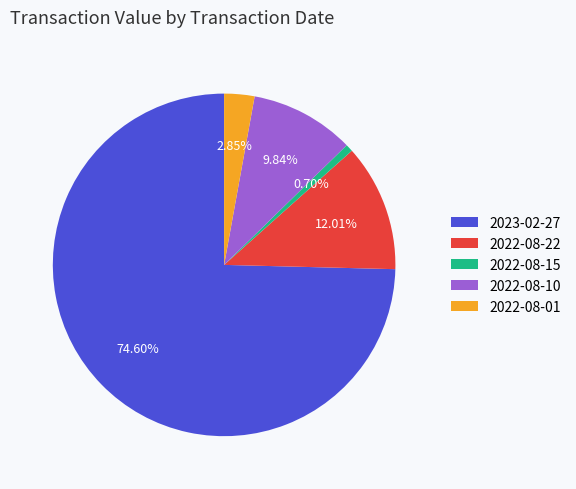

What percentage is the 2022-08-22 slice, to the nearest percent?

12%